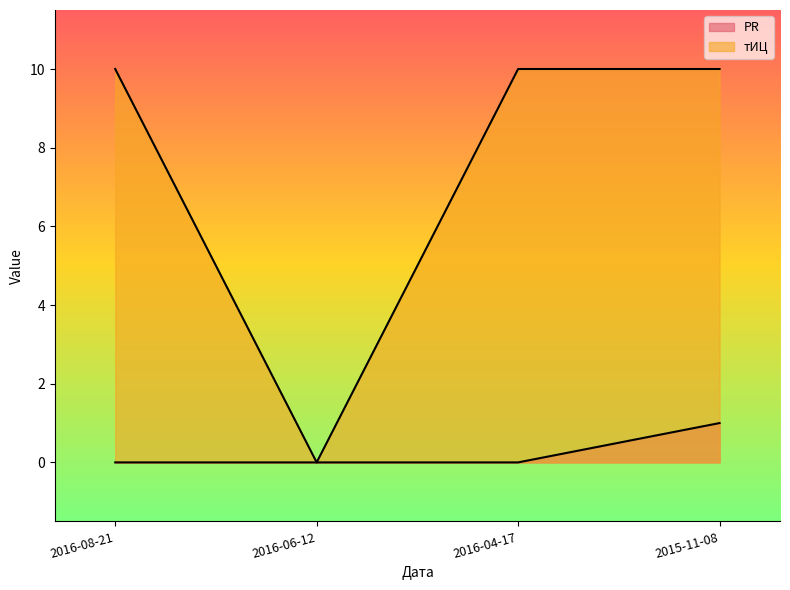

At which category is the sum across all series the highest?

2015-11-08